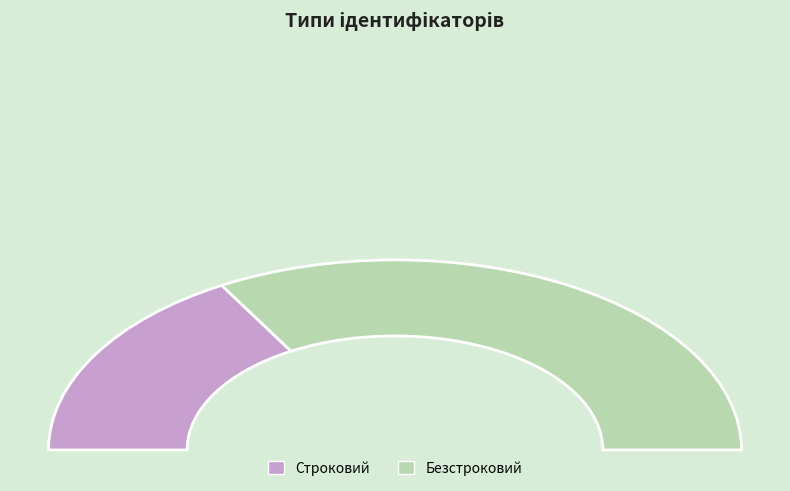

To the nearest percent, what is the average slice percentage?

50%